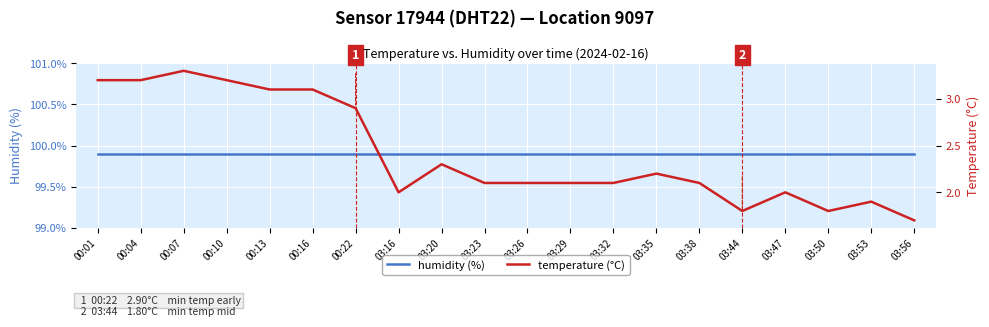

At how many categories does at least one series exceed 39?

20